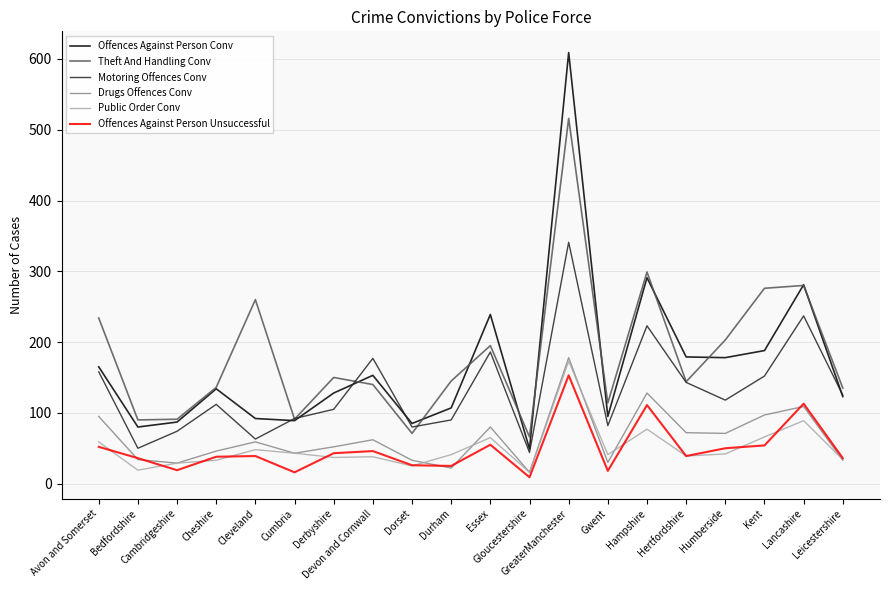

At which label is Offences Against Person Conv closest to 329?

Hampshire